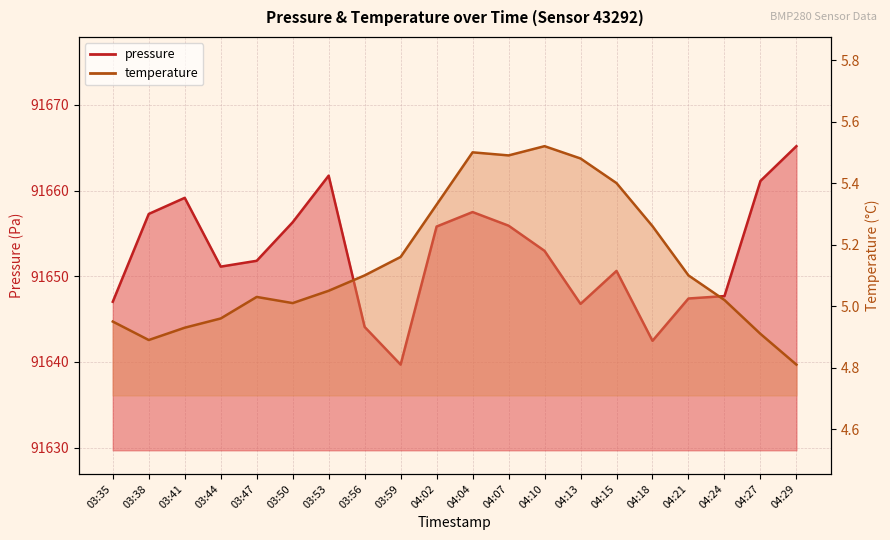

What is the average value of the temperature series?

5.1